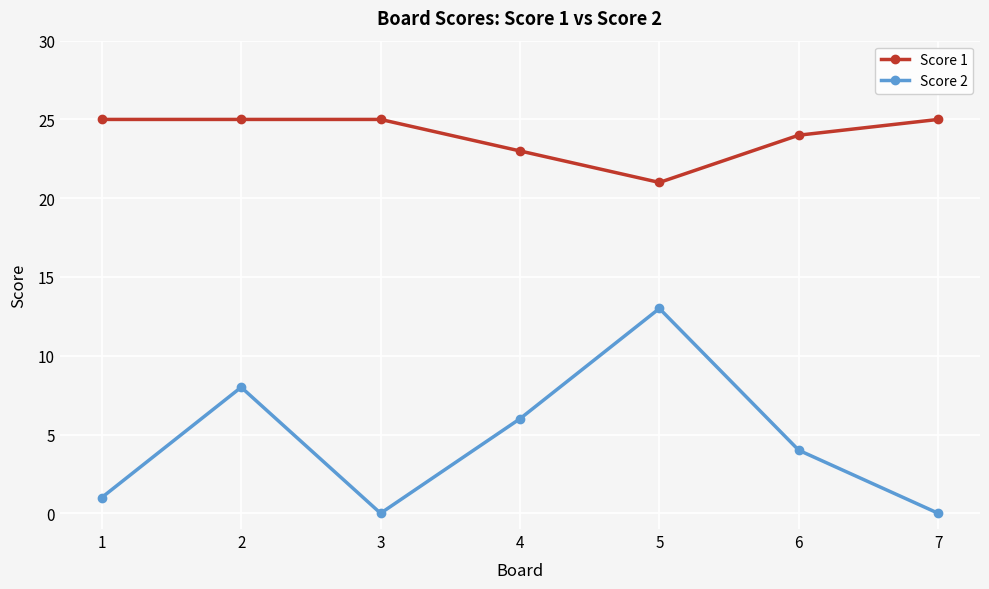

True or false: Score 2 and Score 1 cross at least once.

False